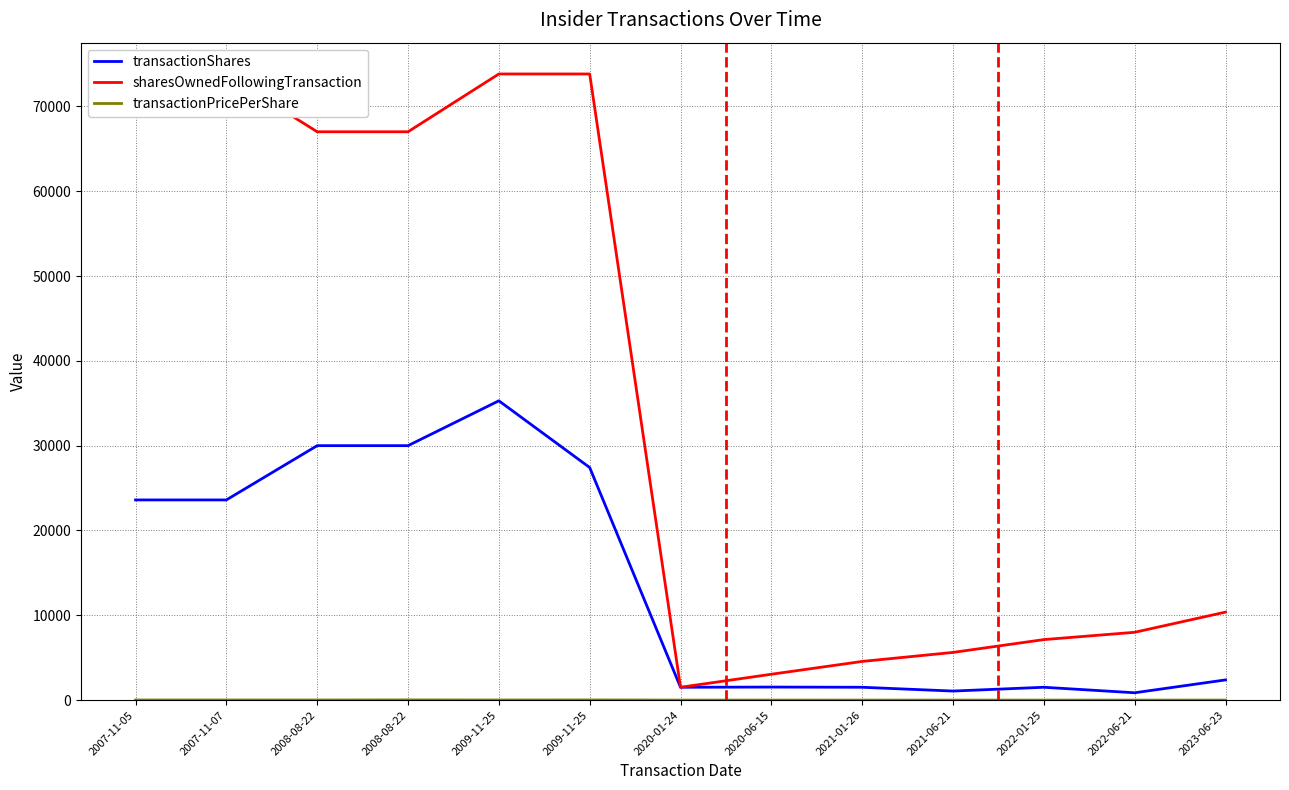

True or false: transactionShares and transactionPricePerShare intersect in this chart.

False